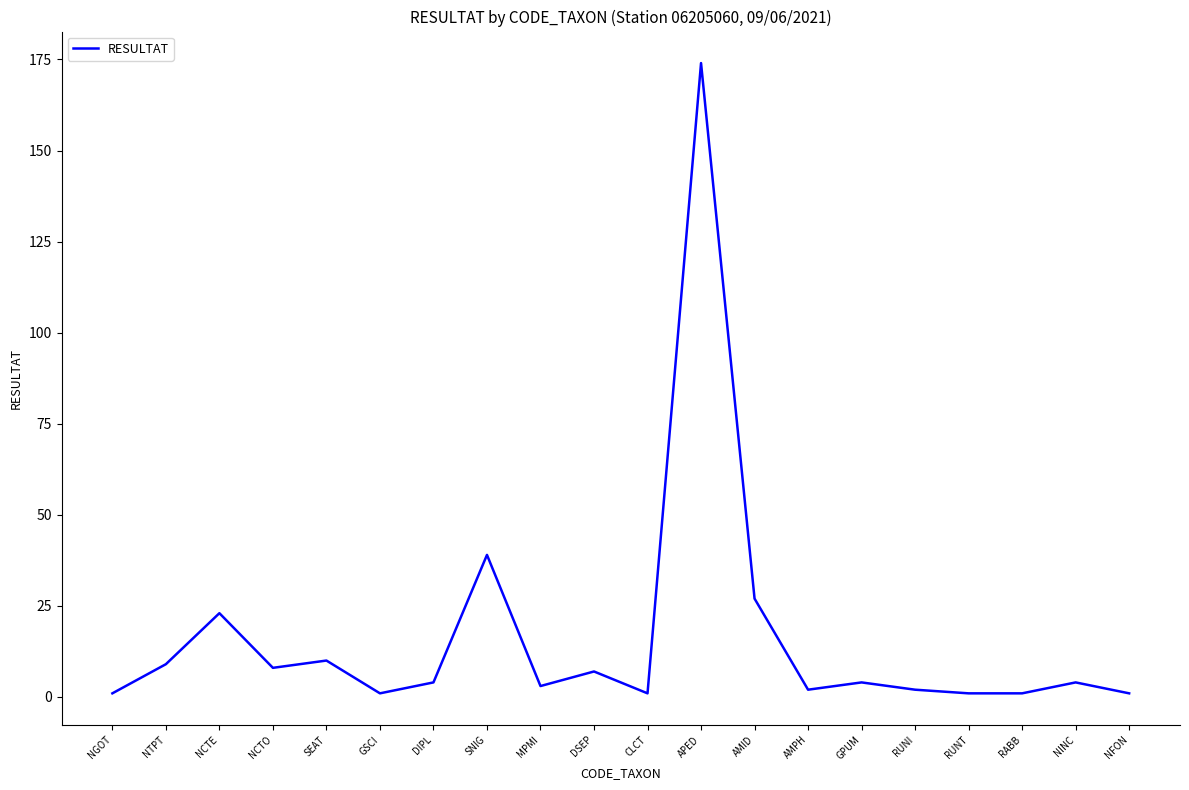

Which category has the highest value across all series?

APED